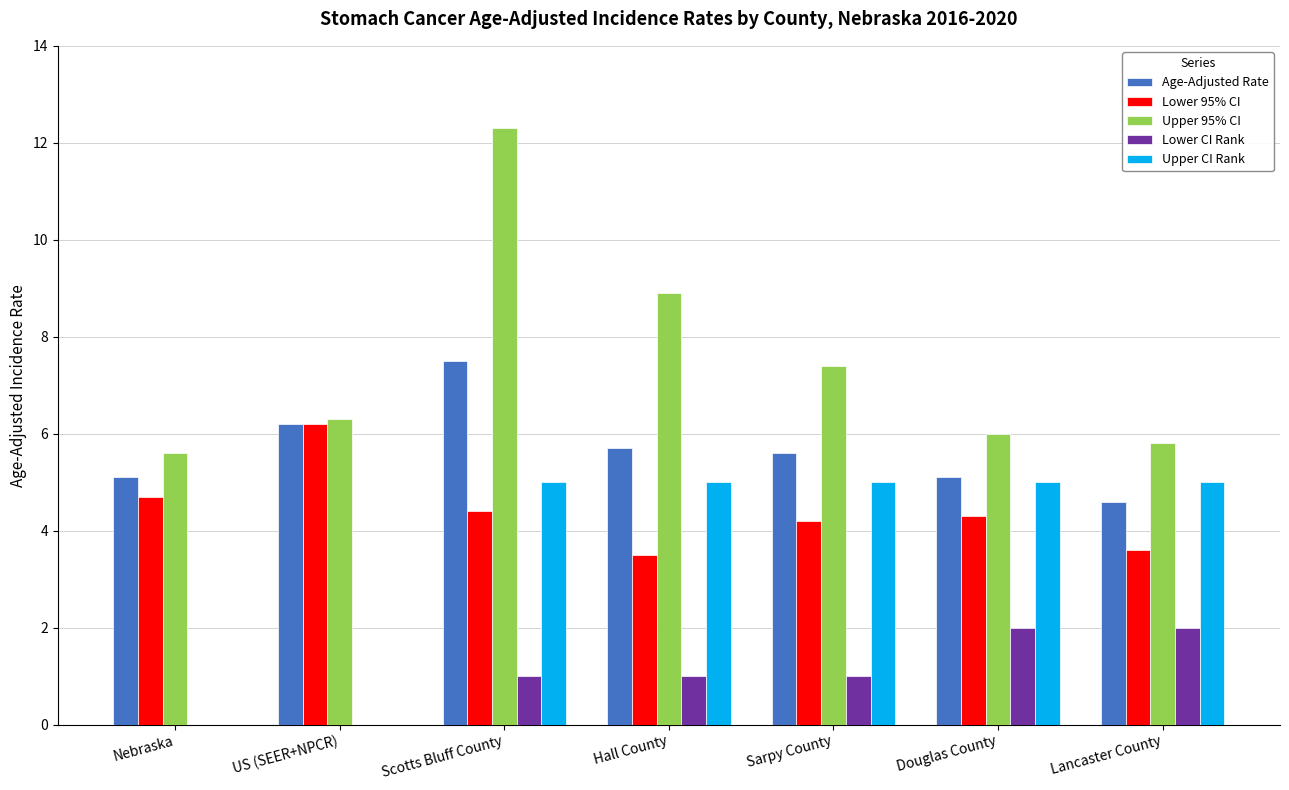

Is it true that Upper 95% CI equals 8.9 at Hall County?

True